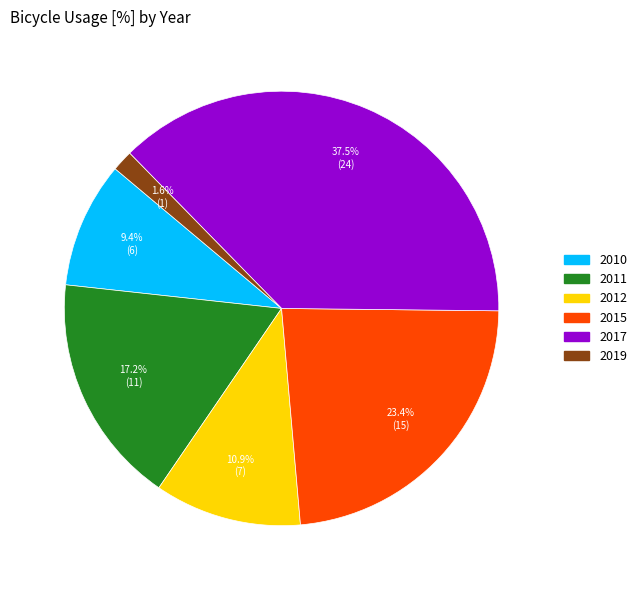

Which slice is the smallest?

2019